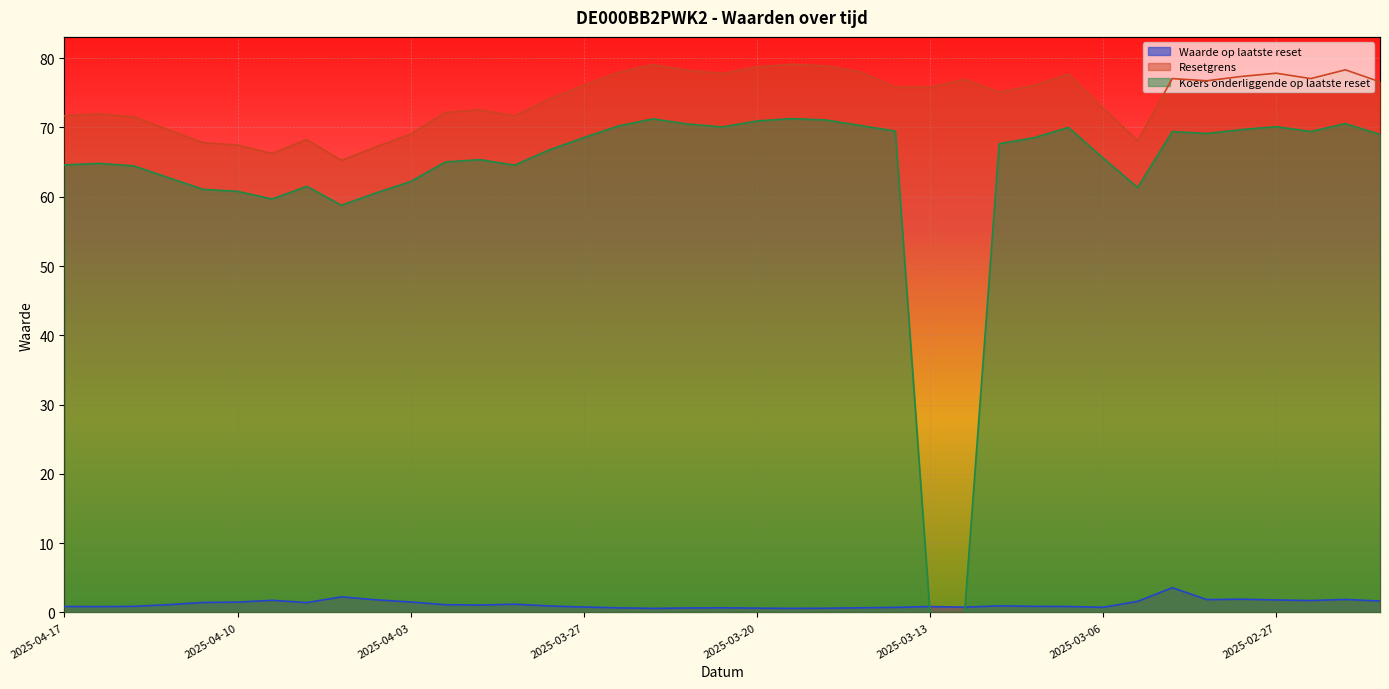

What is the label of the 15th point from the left?

2025-03-28